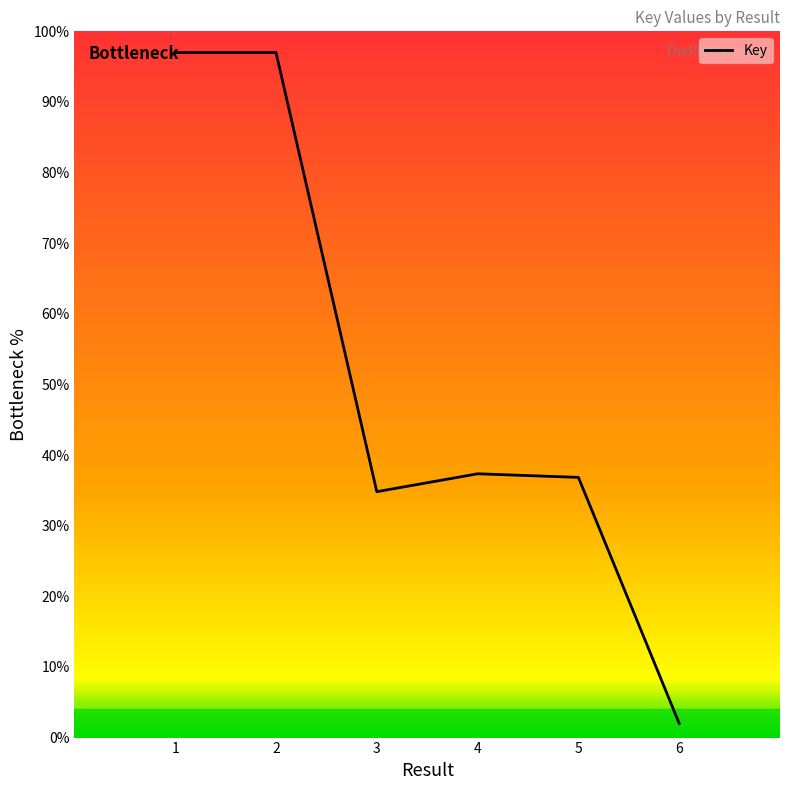

What is the difference between the values at 3 and 2?

62.2